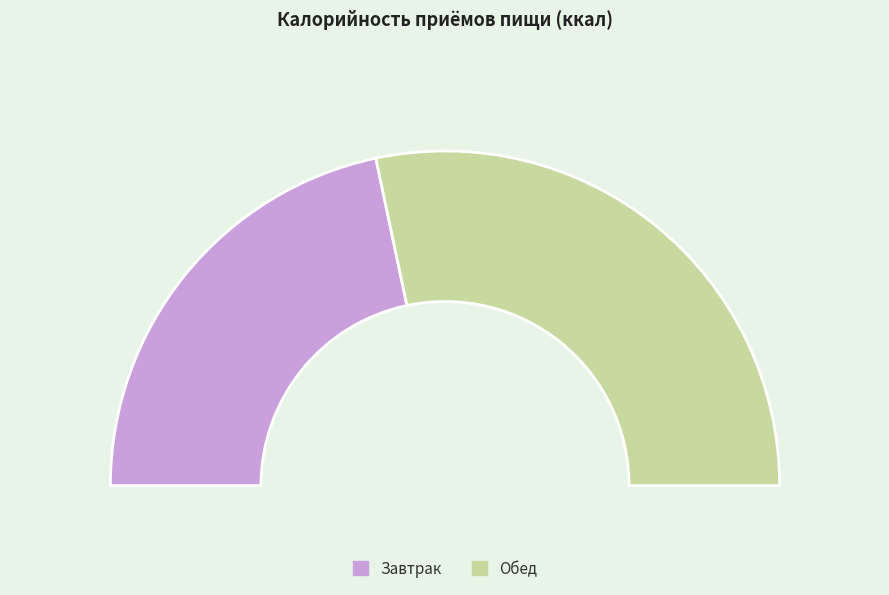

Does any single category account for the majority?

Yes